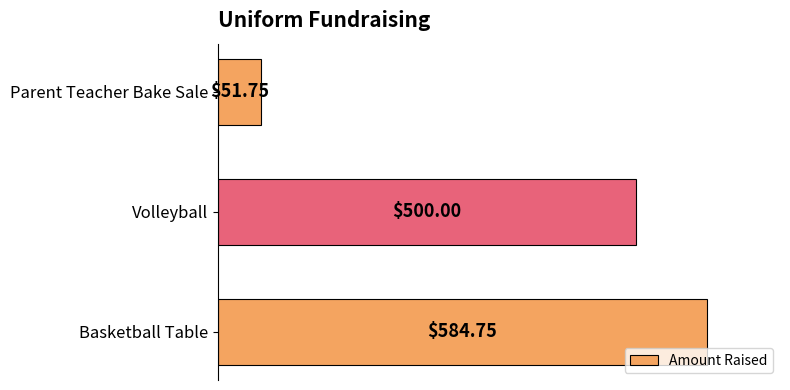

What is the average value?

378.8